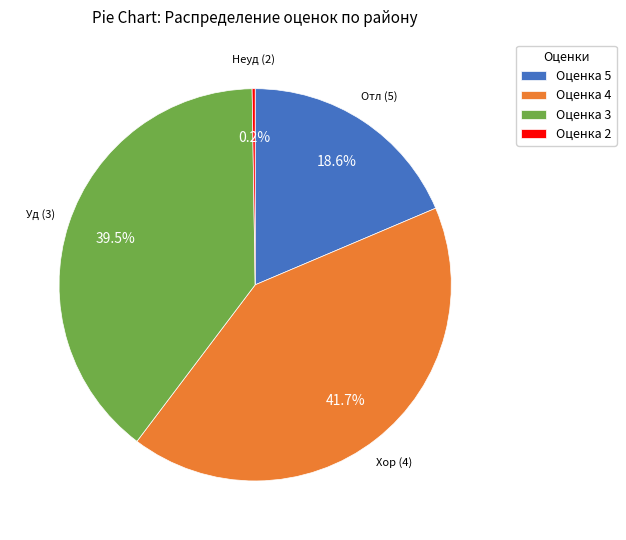

Which category has the biggest portion of the pie?

Оценка 4